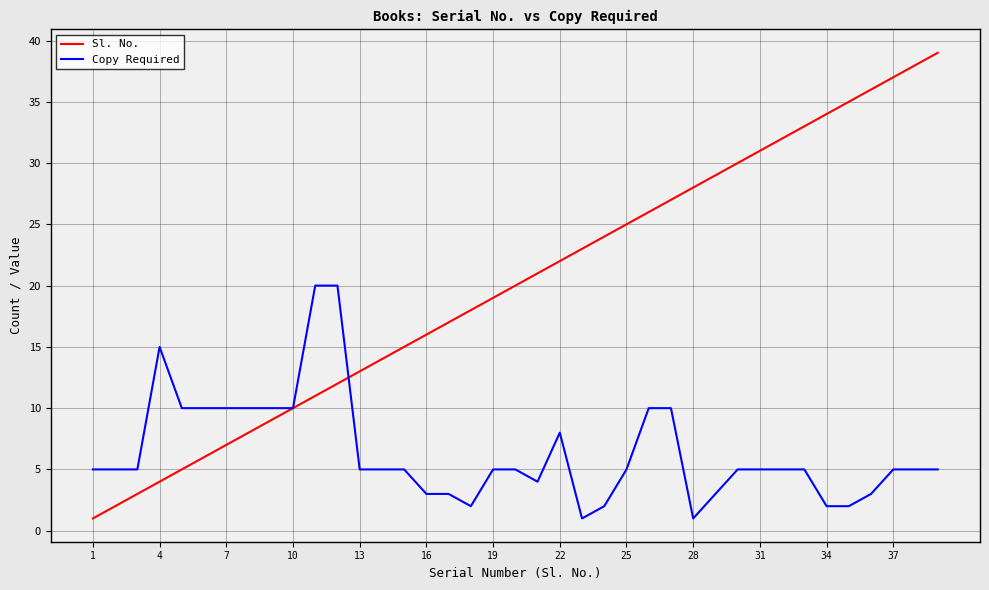

Which series has the widest spread of values?

Sl. No.